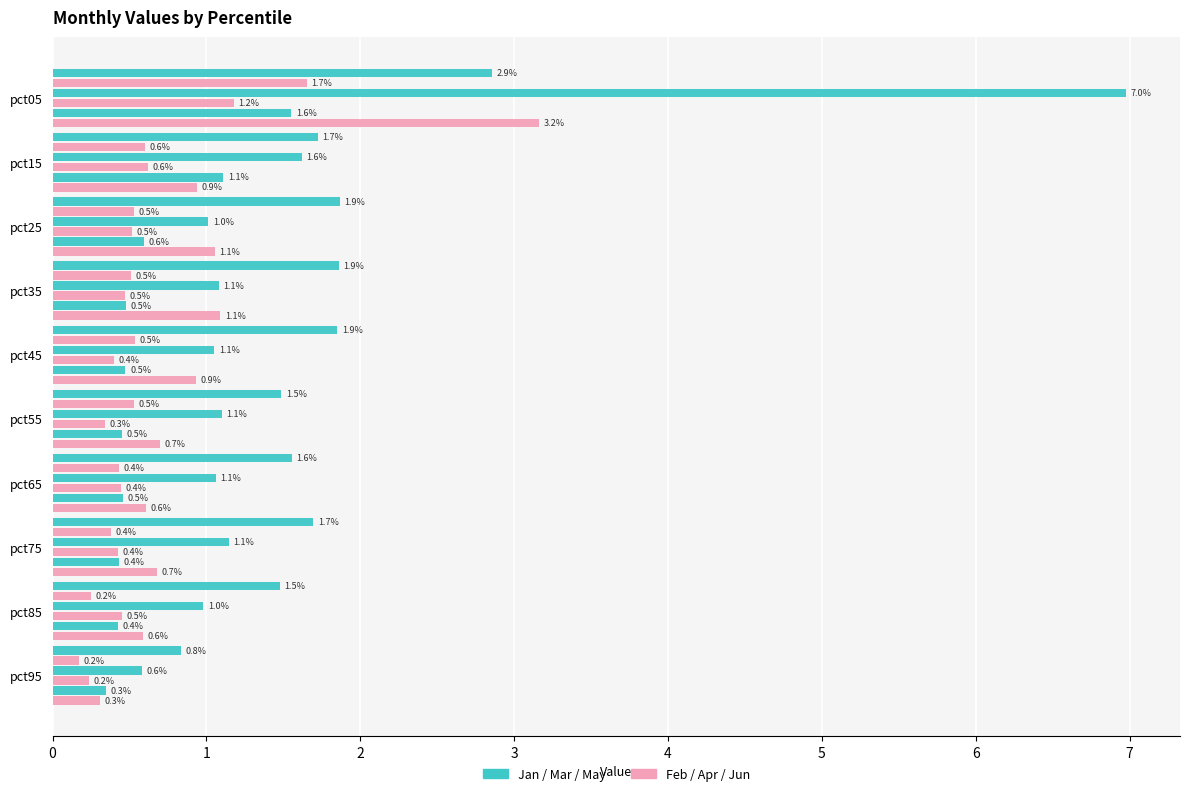

The Jan series shows 1.7 at pct15. True or false?

True